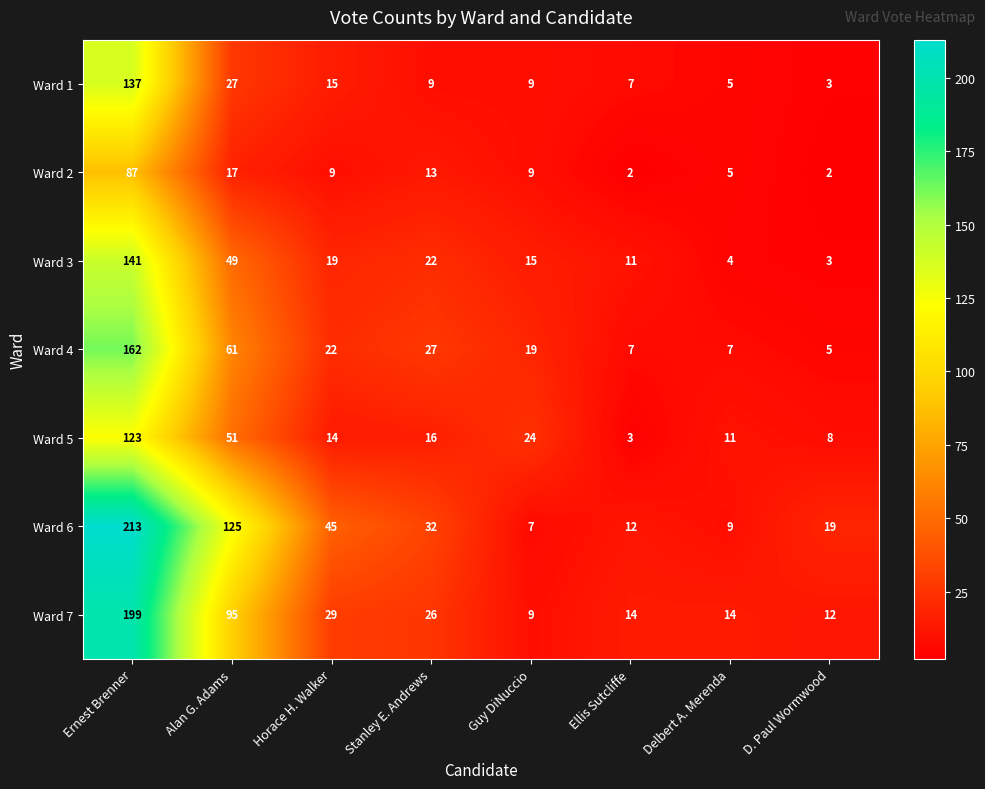

The Ward 7 series shows 199 at Ernest Brenner. True or false?

True